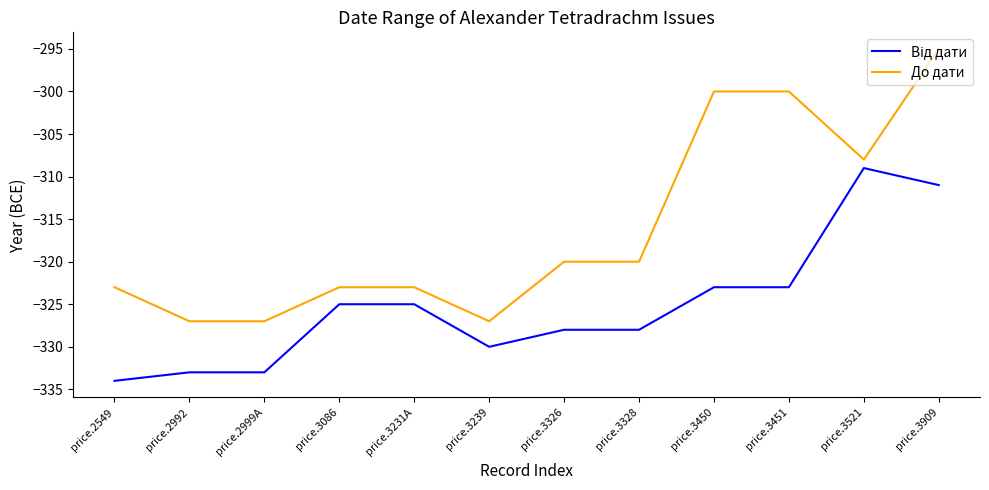

What is the maximum value shown in the chart?

-295